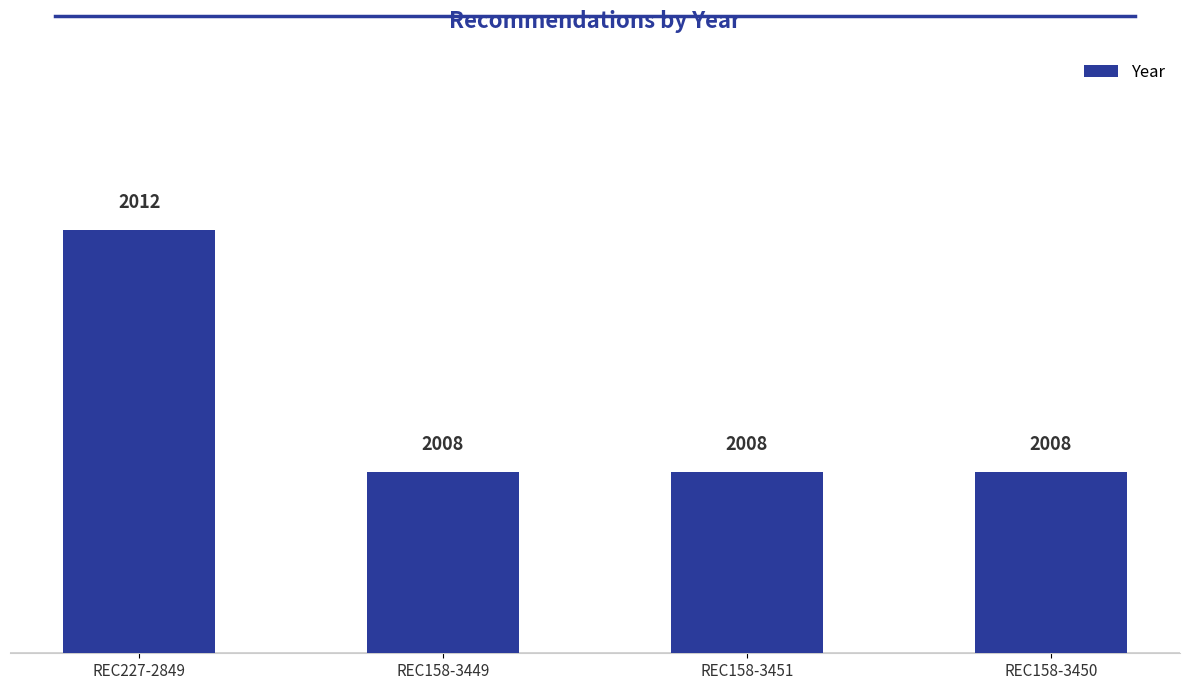

What position from the right is REC227-2849?

4